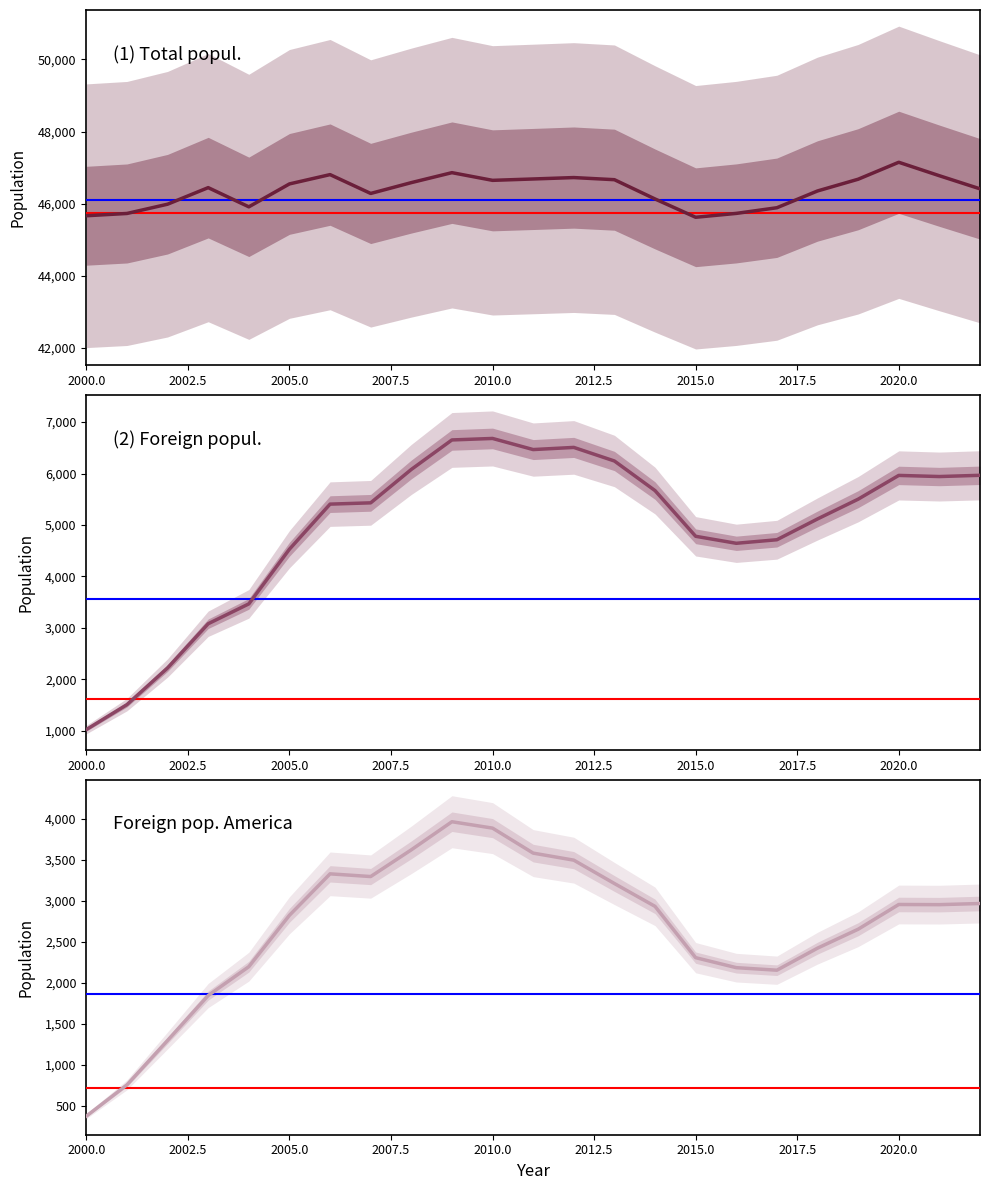

The (2) Foreign popul. series shows 5964 at 2020.0. True or false?

True